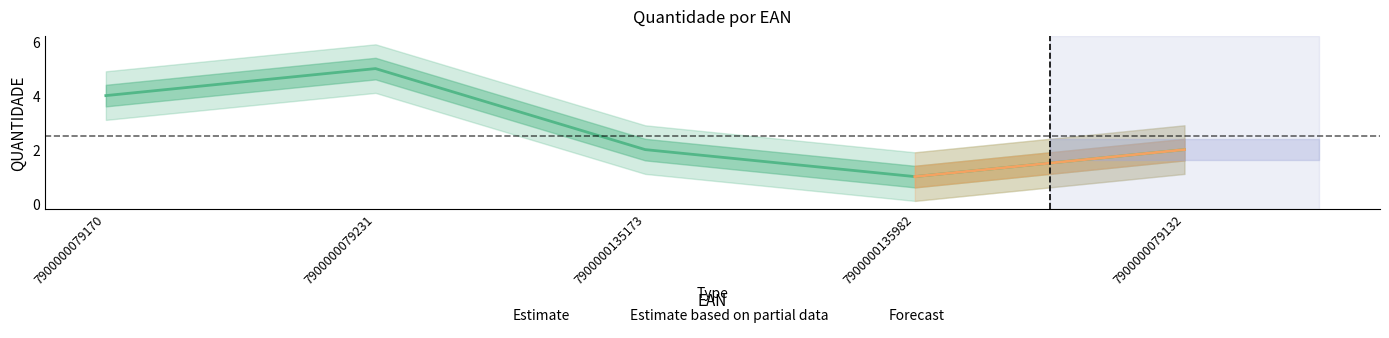

What is the difference between the maximum and minimum values?

4